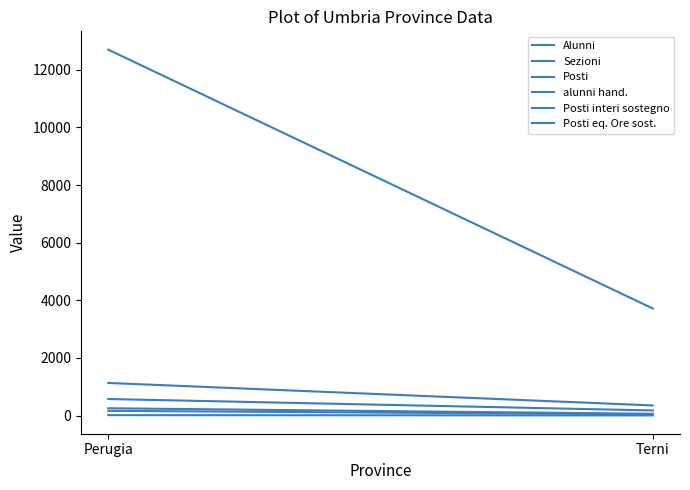

Reading left to right, list all the values displayed in this chart.

Alunni: Perugia=12700	Terni=3715
Sezioni: Perugia=573	Terni=176
Posti: Perugia=1131	Terni=350
alunni hand.: Perugia=252	Terni=60
Posti interi sostegno: Perugia=163	Terni=40
Posti eq. Ore sost.: Perugia=13	Terni=3